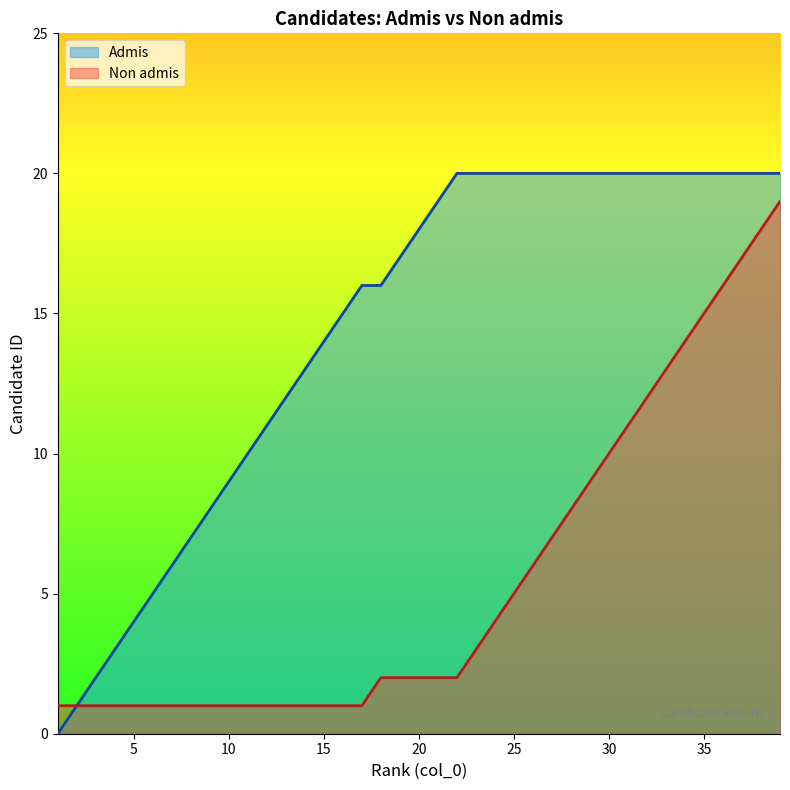

True or false: Non admis (line) and Admis (line) cross at least once.

False